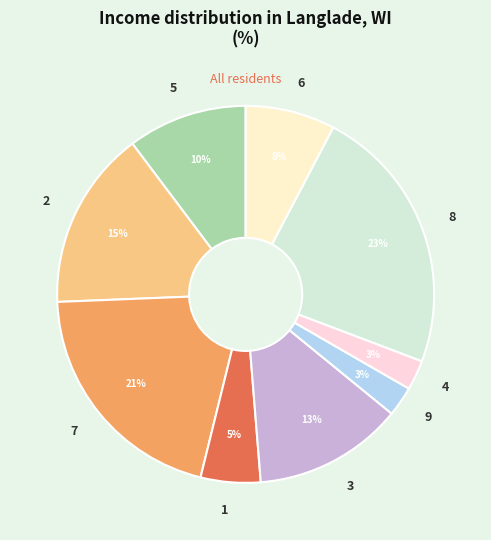

Do 2 and 6 together represent more than half of the pie?

No